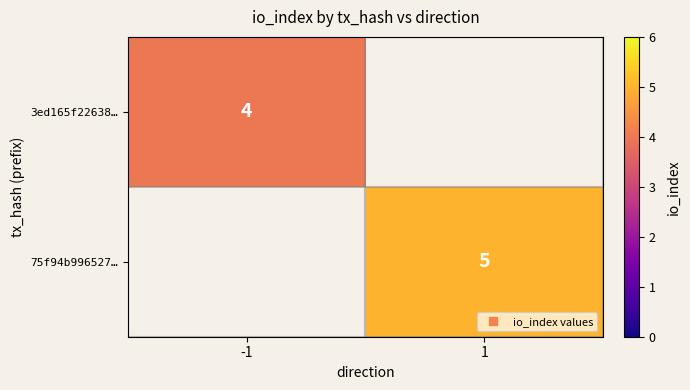

Rank the categories by 75f94b996527… value from highest to lowest.

-1, 1